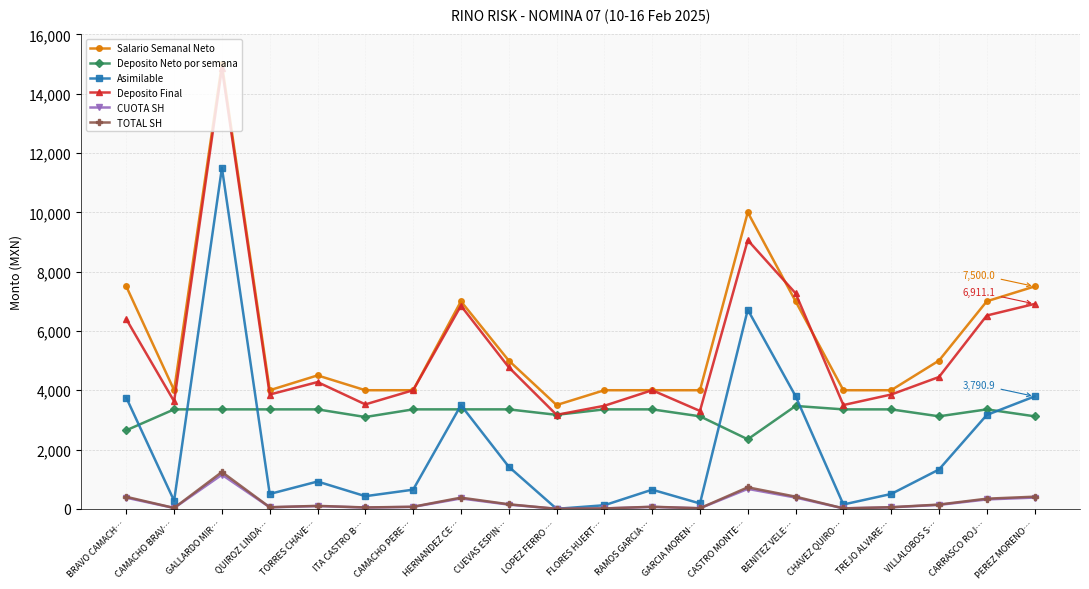

What is the label of the 18th point from the left?

VILLALOBOS S…